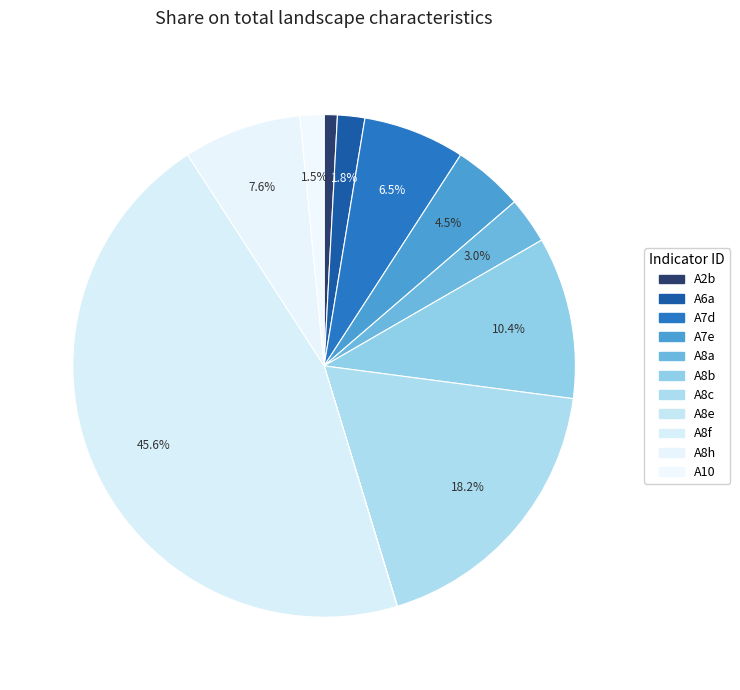

What portion of the pie excludes A7d?

93.5%